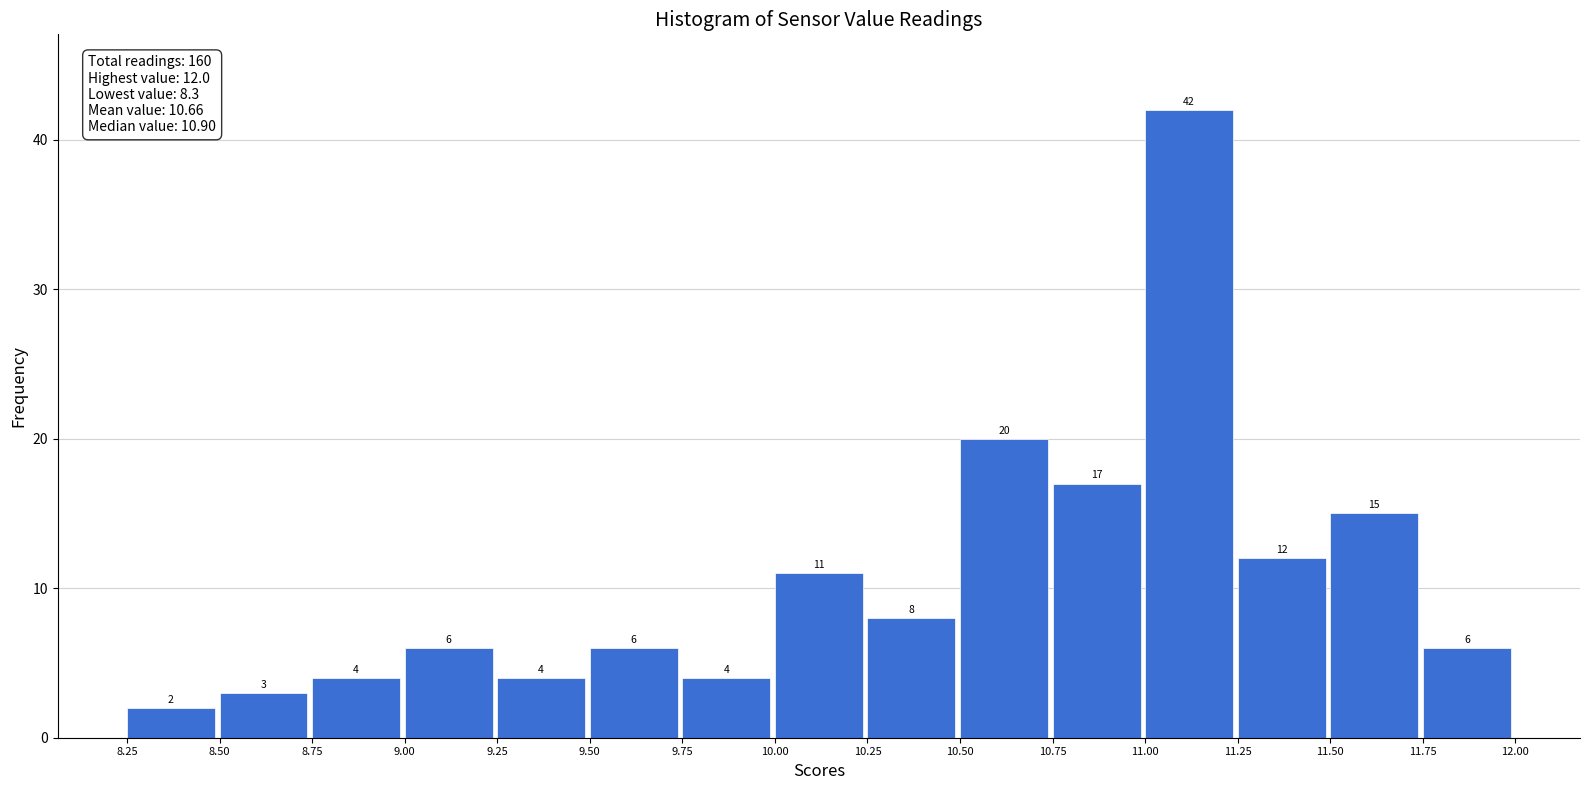

Reading left to right, list every bar in this chart as the range it spans on the x-axis followed by its height.

8.25 to 8.50: 2
8.50 to 8.75: 3
8.75 to 9.00: 4
9.00 to 9.25: 6
9.25 to 9.50: 4
9.50 to 9.75: 6
9.75 to 10.00: 4
10.00 to 10.25: 11
10.25 to 10.50: 8
10.50 to 10.75: 20
10.75 to 11.00: 17
11.00 to 11.25: 42
11.25 to 11.50: 12
11.50 to 11.75: 15
11.75 to 12.00: 6